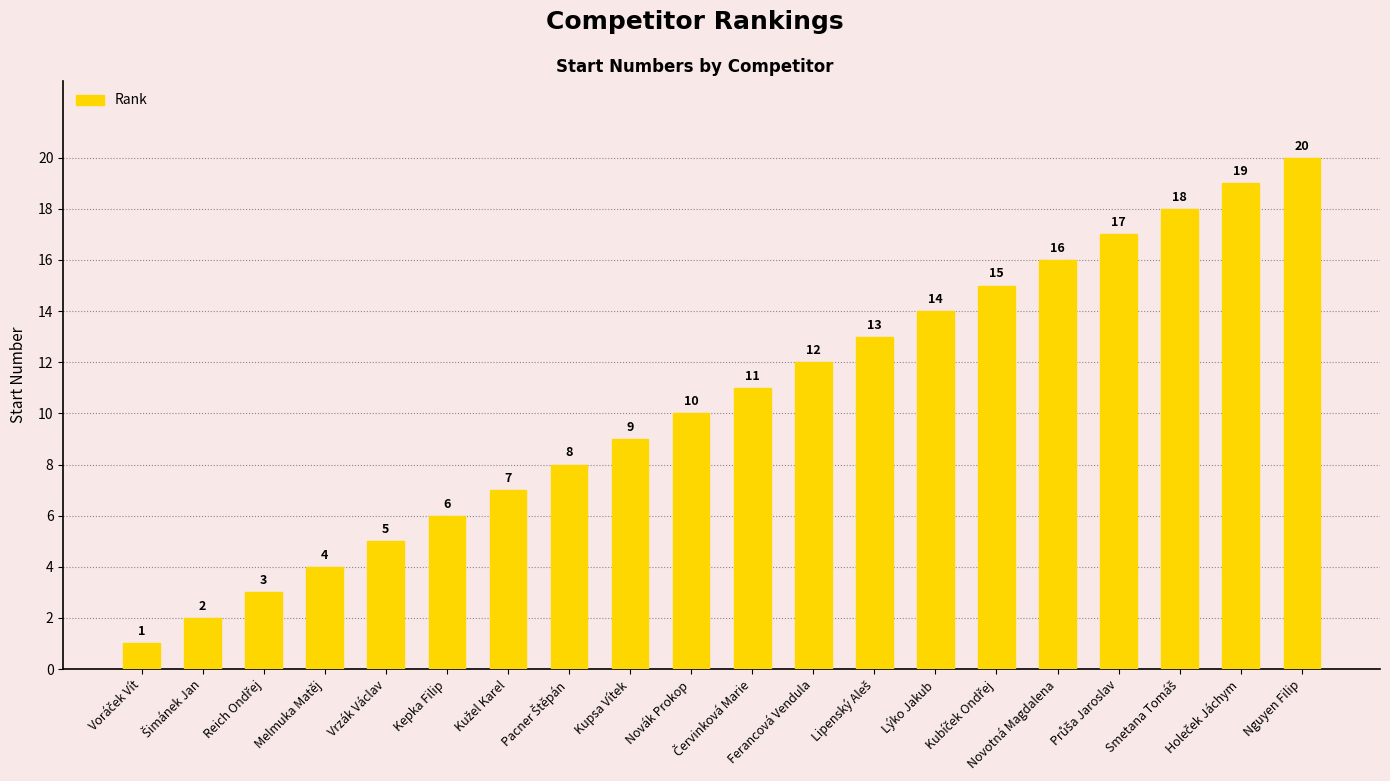

Does the chart contain stacked bars?

No